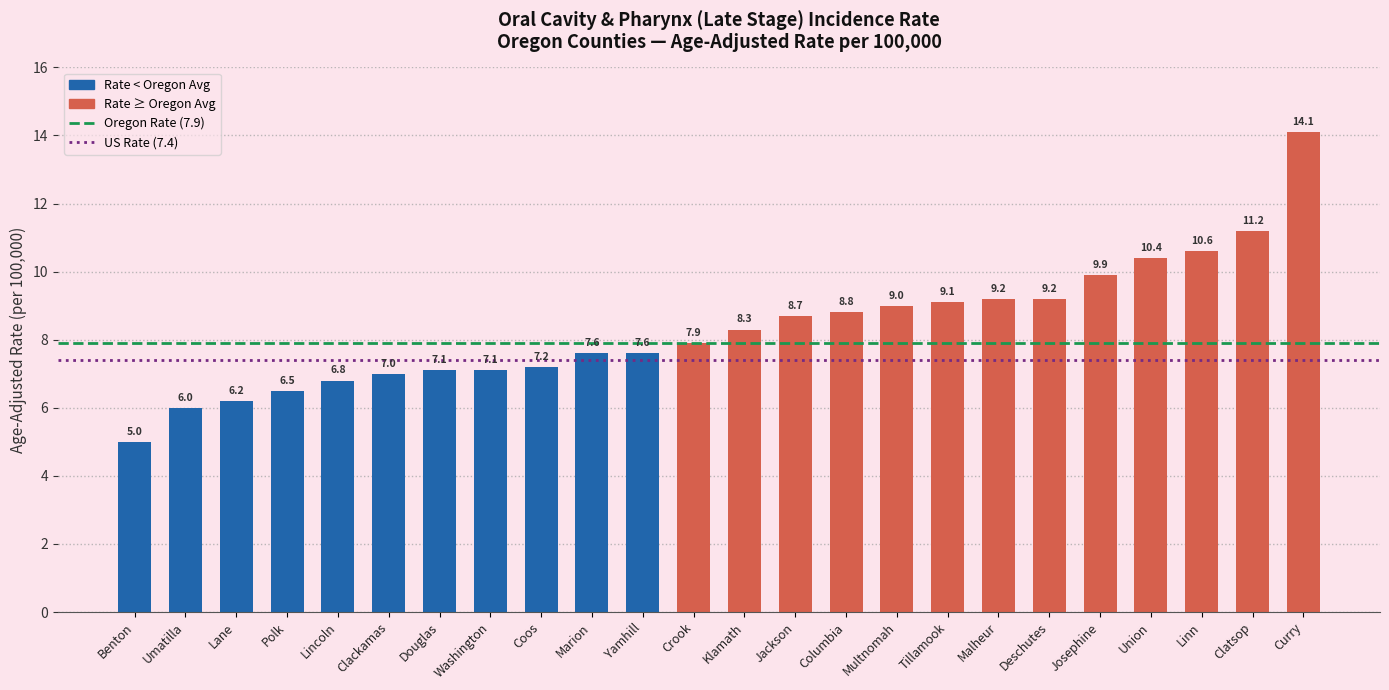

What is the label of the 21st bar from the right?

Polk